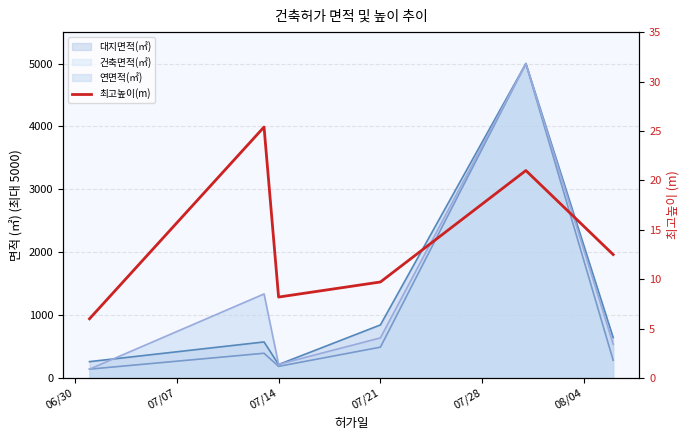

What is the minimum value shown in the chart?

6.0